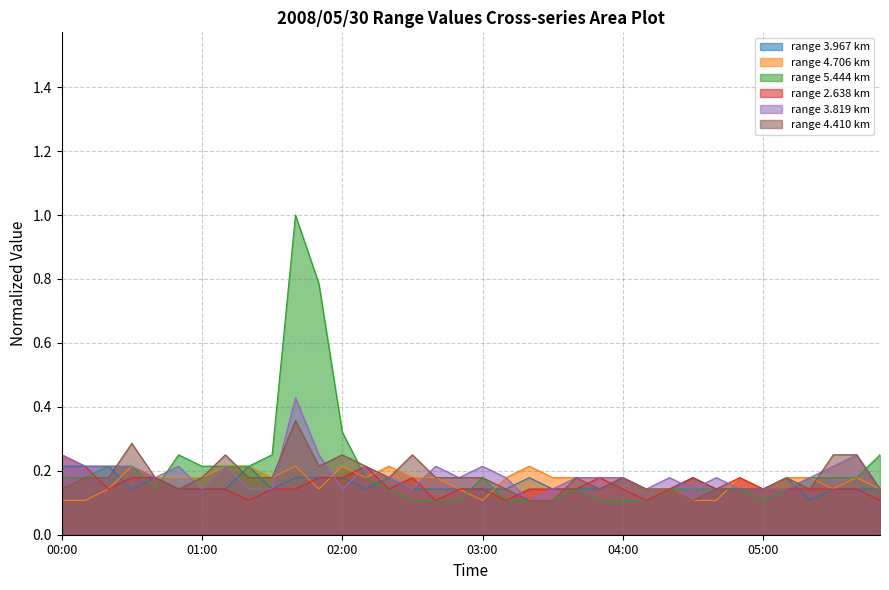

Is the value of 2.638 at 02:20 greater than the value of 4.706 at 02:00?

No